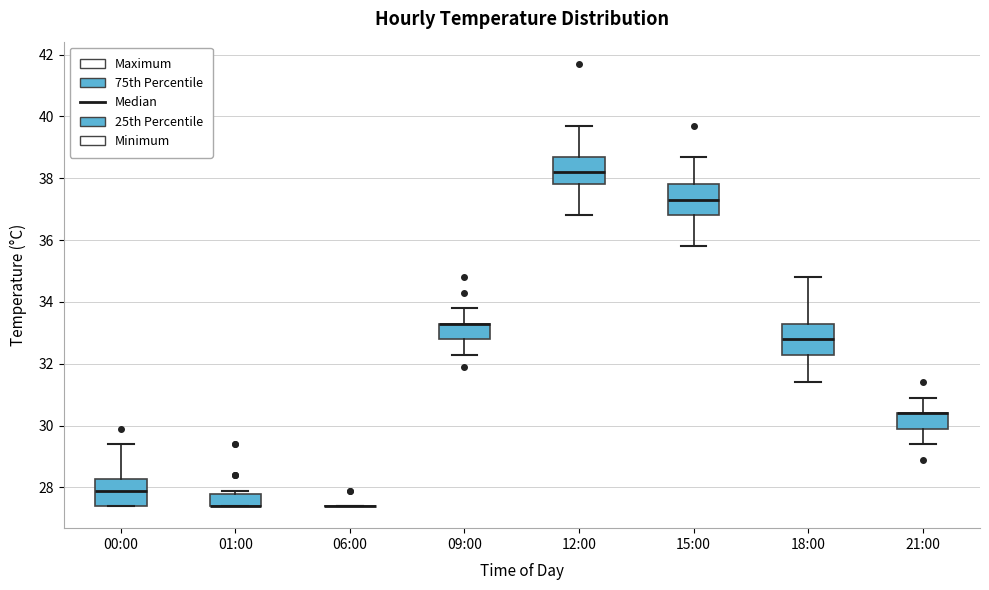

Reading left to right, transcribe this box plot: for each box, give where its median line is, the range the box spans, and where its two whiskers end, as read against the y-axis. The values are not printed on the chart, so give them approximately, as read against the axis.

00:00: median 28.0, box 27.4 to 28.2, whiskers 27.4 to 29.4
01:00: median 27.4 (drawn on the box's lower edge), box 27.4 to 27.8, whiskers 27.4 to 28.0
06:00: box collapsed to a line at 27.4, whiskers 27.4 to 27.4
09:00: median 33.4 (drawn on the box's upper edge), box 32.8 to 33.4, whiskers 32.4 to 33.8
12:00: median 38.2, box 37.8 to 38.8, whiskers 36.8 to 39.8
15:00: median 37.4, box 36.8 to 37.8, whiskers 35.8 to 38.8
18:00: median 32.8, box 32.4 to 33.4, whiskers 31.4 to 34.8
21:00: median 30.4 (drawn on the box's upper edge), box 30.0 to 30.4, whiskers 29.4 to 31.0